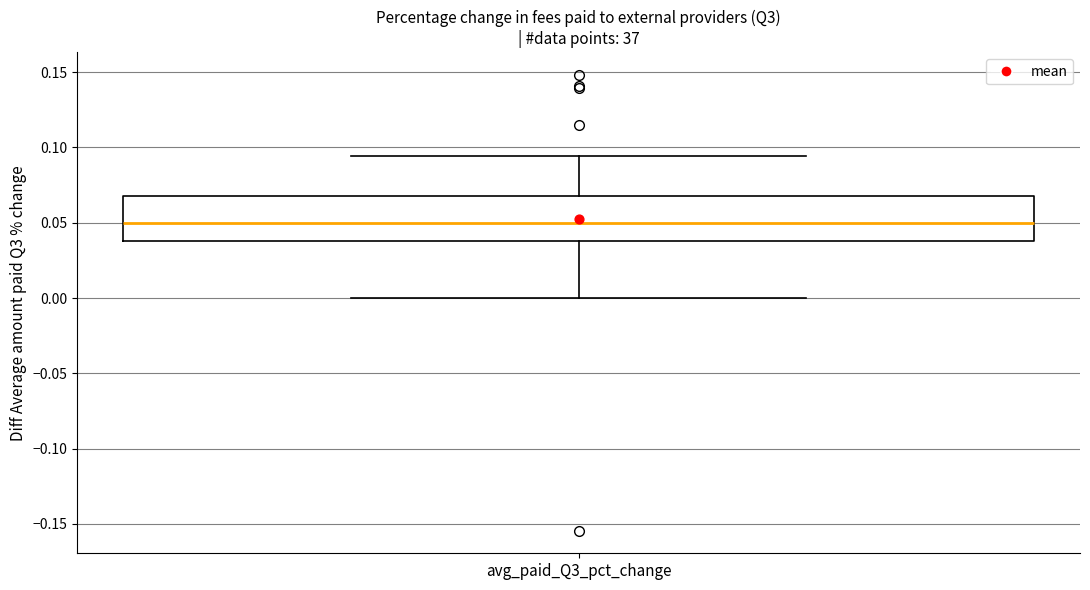

Transcribe this box plot: give where the median line is, the range the box spans, and where the two whiskers end, as read against the y-axis. The values are not printed on the chart, so give them approximately, as read against the axis.

median 0.050, box 0.040 to 0.070, whiskers 0.000 to 0.095